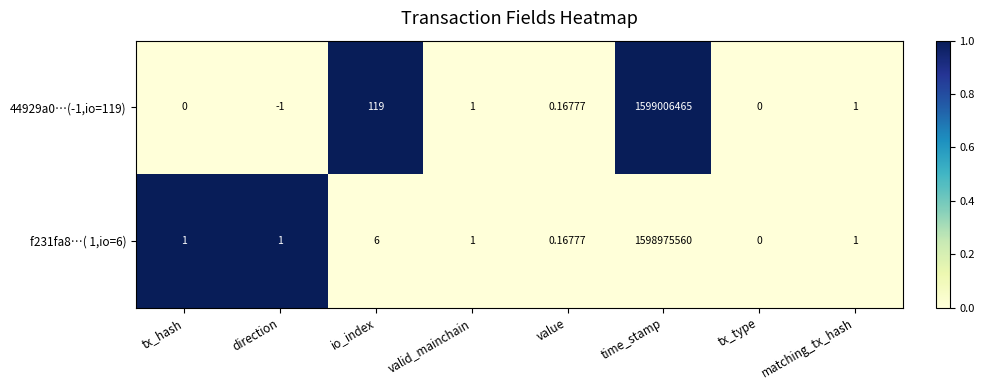

Is the value of 44929a0…(-1,io=119) at value greater than the value of f231fa8…( 1,io=6) at matching_tx_hash?

No